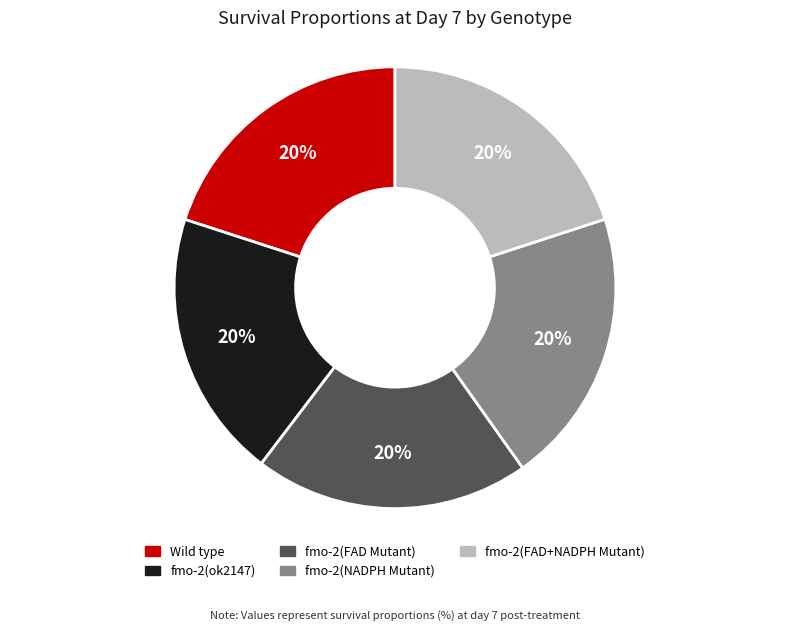

What percentage is the Wild type slice, to the nearest percent?

20%